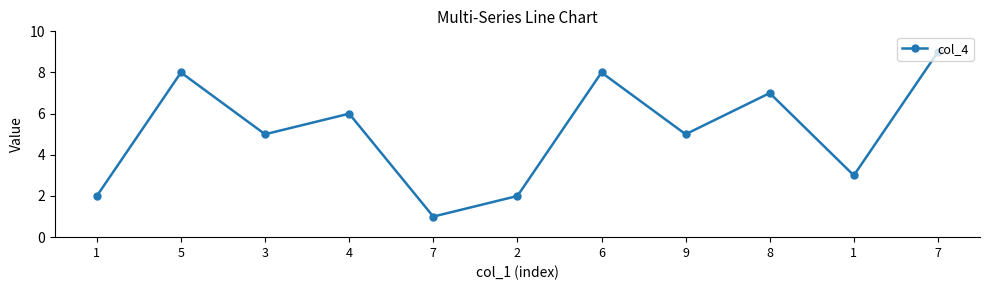

What is the sum of the values at 1 and 3?

7